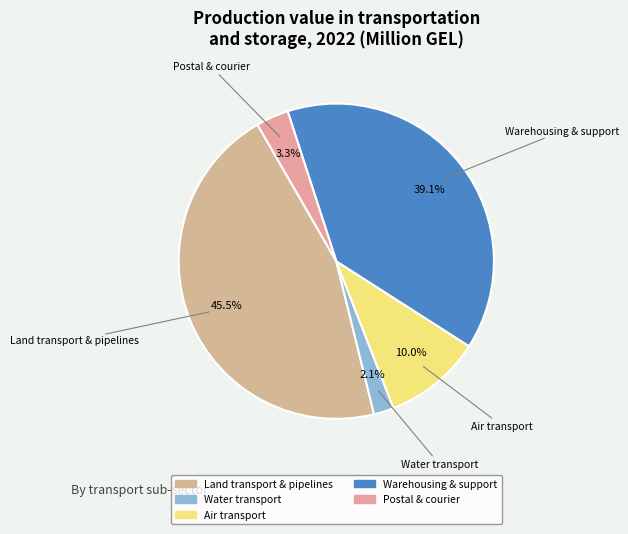

Which slice is the largest?

Land transport & pipelines